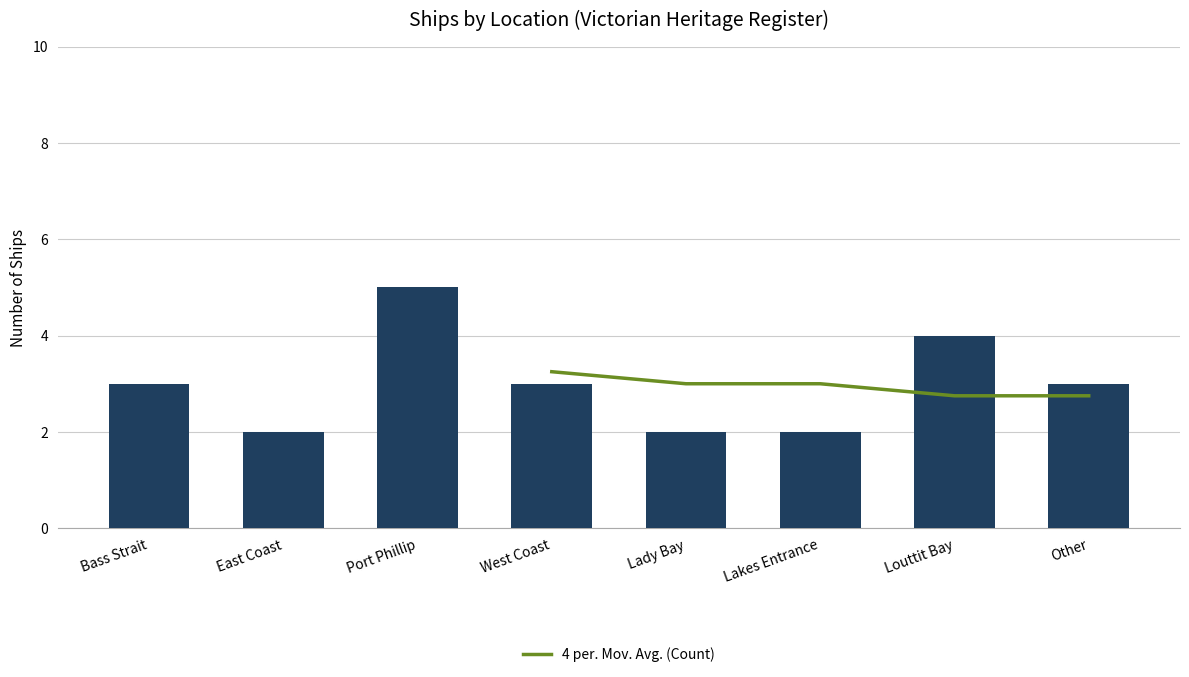

What is the difference between the highest and lowest values at West Coast?

0.2